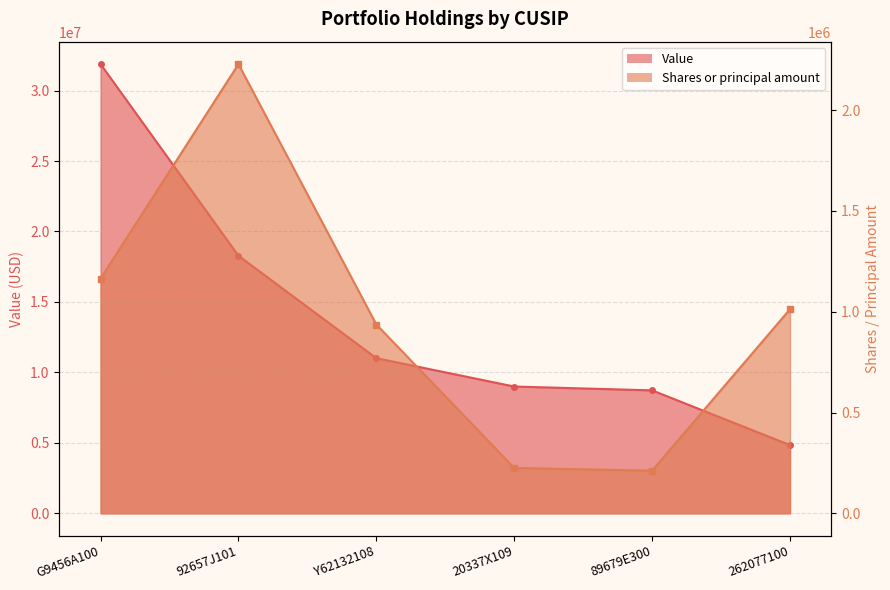

Which has a higher value, Y62132108 or G9456A100?

G9456A100